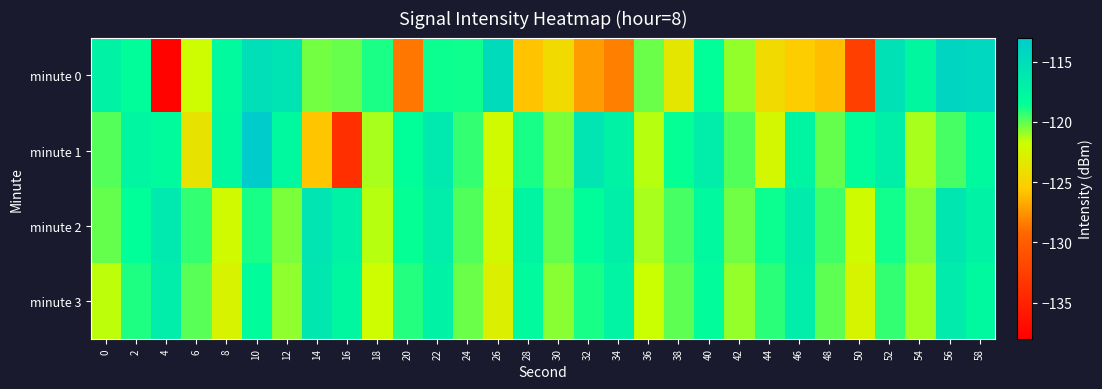

Reading left to right, what are all the values shown in this chart?

minute 0: 0=-117.1	2=-118.3	4=-137.6	6=-121.8	8=-118.0	10=-115.1	12=-115.7	14=-120.4	16=-120.1	18=-118.9	20=-128.6	22=-118.7	24=-118.8	26=-114.7	28=-125.8	30=-124.4	32=-127.3	34=-128.2	36=-120.2	38=-123.5	40=-118.4	42=-120.8	44=-124.5	46=-125.4	48=-126.0	50=-132.6	52=-115.3	54=-117.7	56=-114.0	58=-114.3
minute 1: 0=-119.8	2=-117.6	4=-118.1	6=-123.9	8=-117.8	10=-113.1	12=-117.9	14=-125.7	16=-133.9	18=-121.2	20=-118.5	22=-116.2	24=-119.3	26=-122.1	28=-118.9	30=-120.5	32=-115.8	34=-117.2	36=-121.4	38=-118.6	40=-116.7	42=-119.8	44=-122.3	46=-117.5	48=-120.1	50=-118.4	52=-116.9	54=-121.2	56=-119.6	58=-117.8
minute 2: 0=-120.1	2=-118.5	4=-116.2	6=-119.3	8=-122.1	10=-118.9	12=-120.5	14=-115.8	16=-117.2	18=-121.4	20=-118.6	22=-116.7	24=-119.8	26=-122.3	28=-117.5	30=-120.1	32=-118.4	34=-116.9	36=-121.2	38=-119.6	40=-117.8	42=-120.3	44=-118.7	46=-116.4	48=-119.5	50=-122.0	52=-118.8	54=-120.6	56=-115.9	58=-117.3
minute 3: 0=-121.5	2=-119.0	4=-116.8	6=-119.9	8=-122.6	10=-118.3	12=-120.8	14=-116.1	16=-117.7	18=-121.9	20=-119.1	22=-117.2	24=-120.2	26=-122.8	28=-118.0	30=-120.7	32=-118.9	34=-117.4	36=-121.7	38=-120.0	40=-118.2	42=-120.9	44=-119.2	46=-116.6	48=-120.0	50=-122.5	52=-119.3	54=-121.1	56=-116.4	58=-117.9